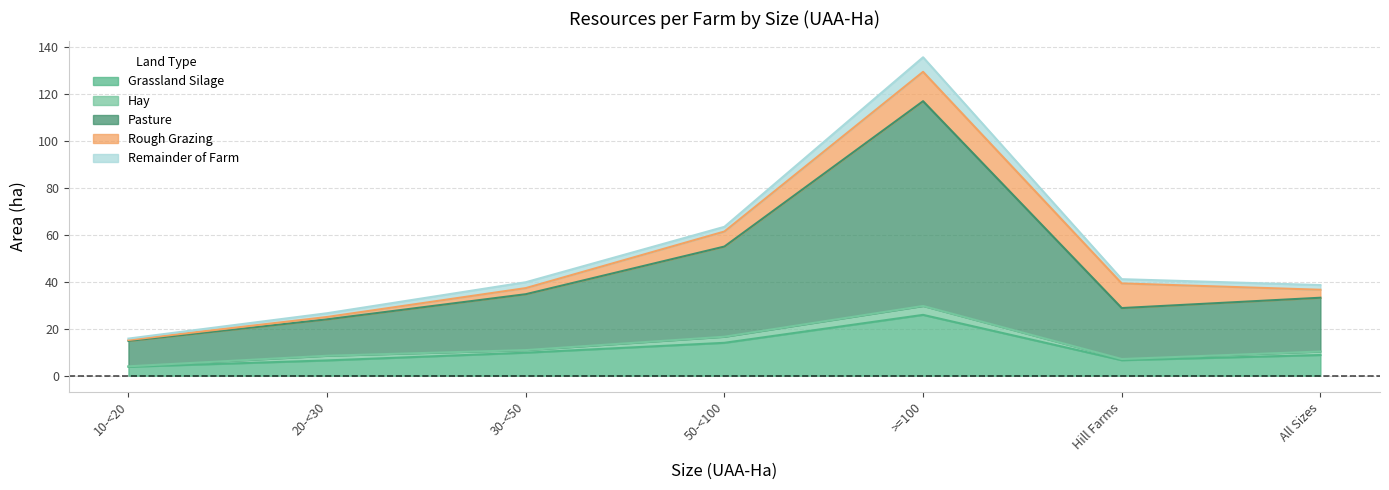

Which category has the lowest value across all series?

10-<20